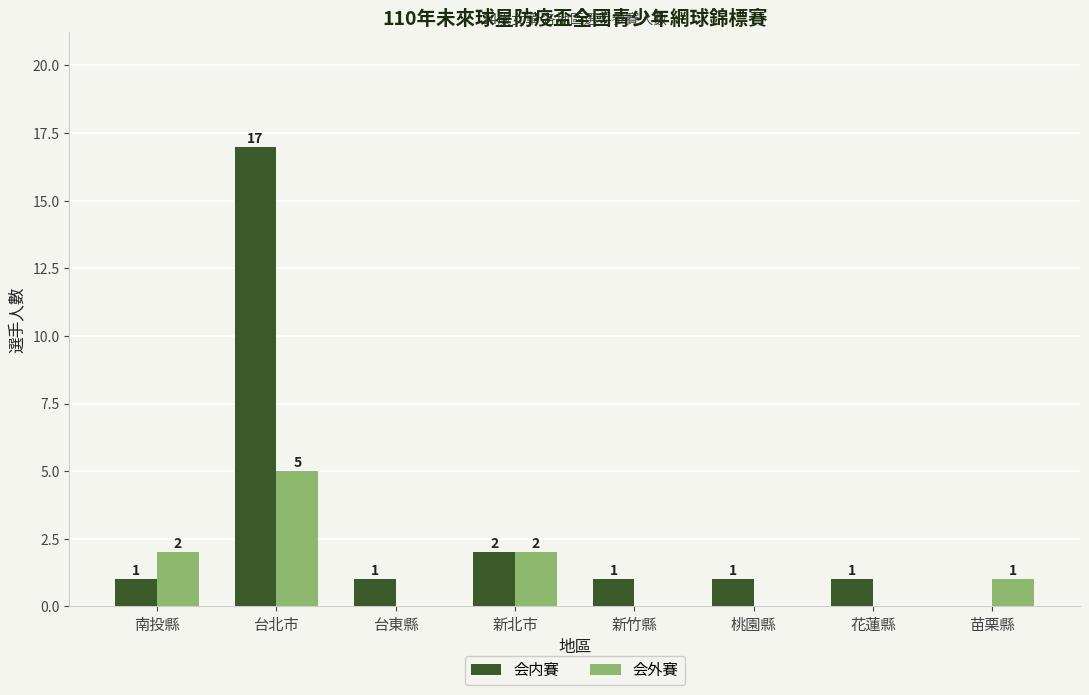

Does the chart contain stacked bars?

No